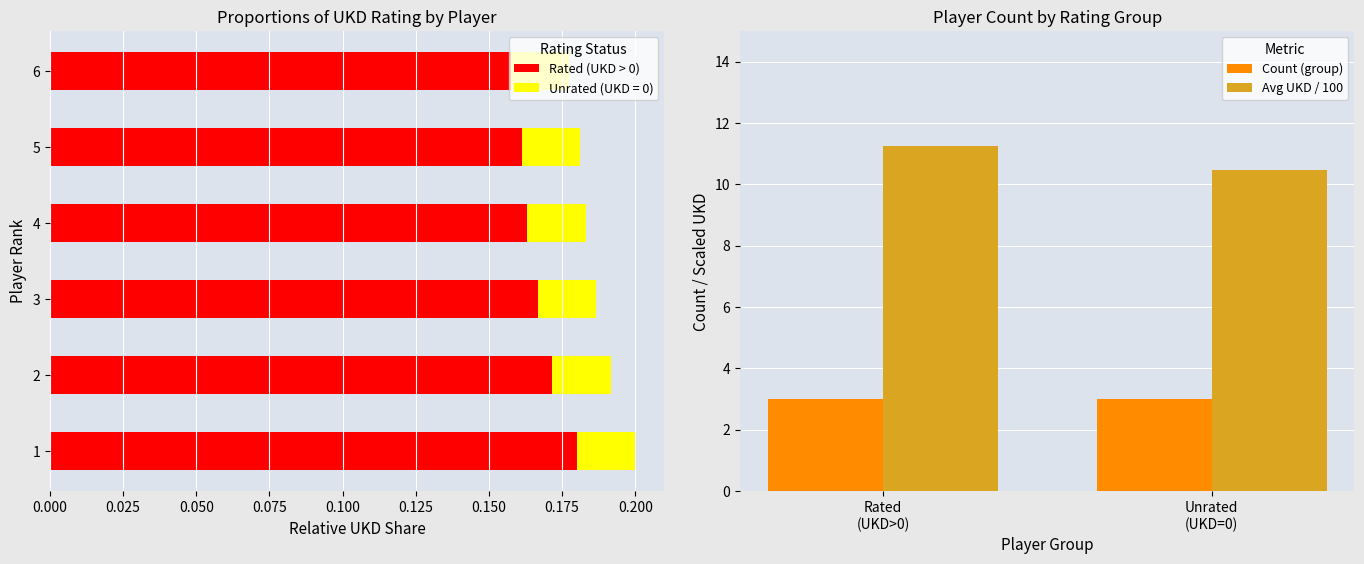

How many Rated (UKD > 0) values are between 0 and 1?

6